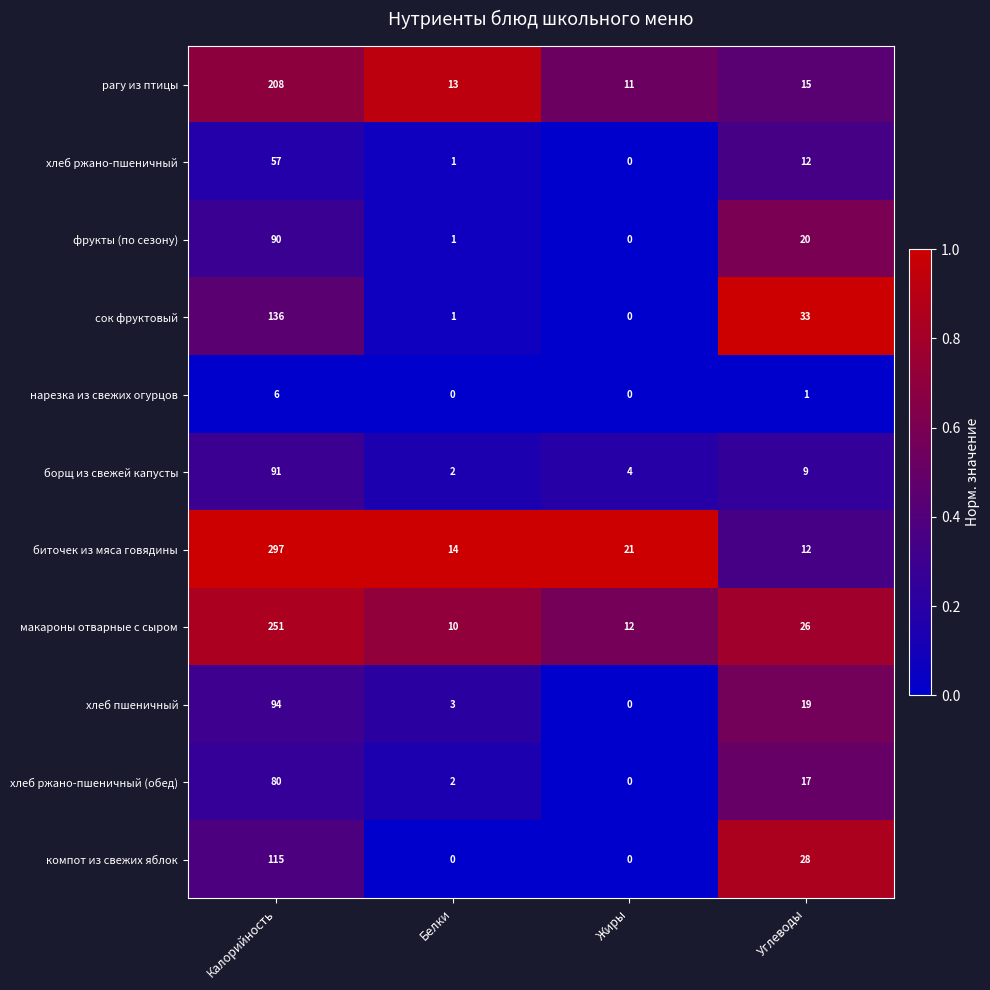

What is the difference between the highest and lowest values at Жиры?

21